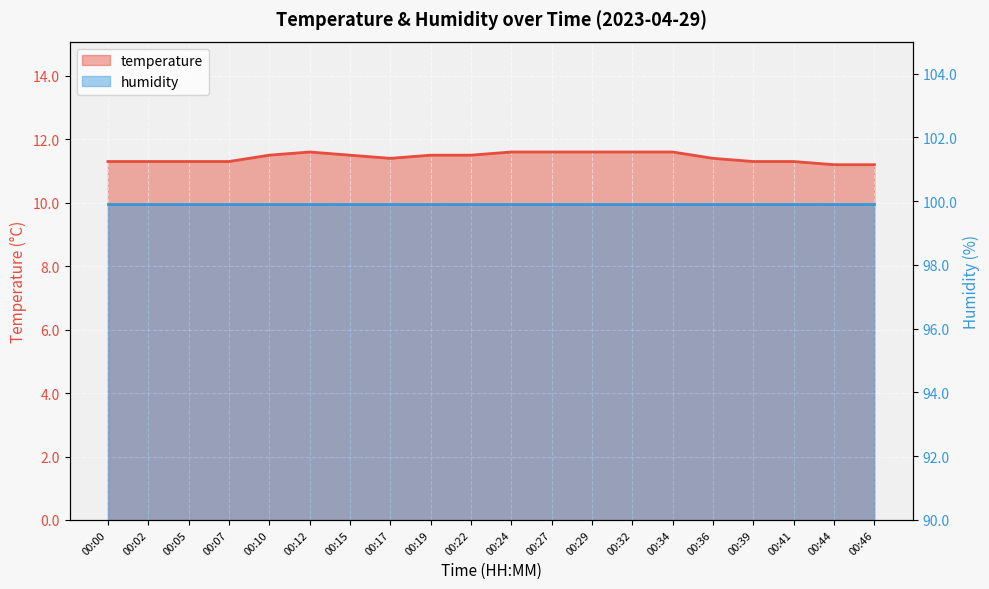

Between 00:32 and 00:00, which is larger?

00:32